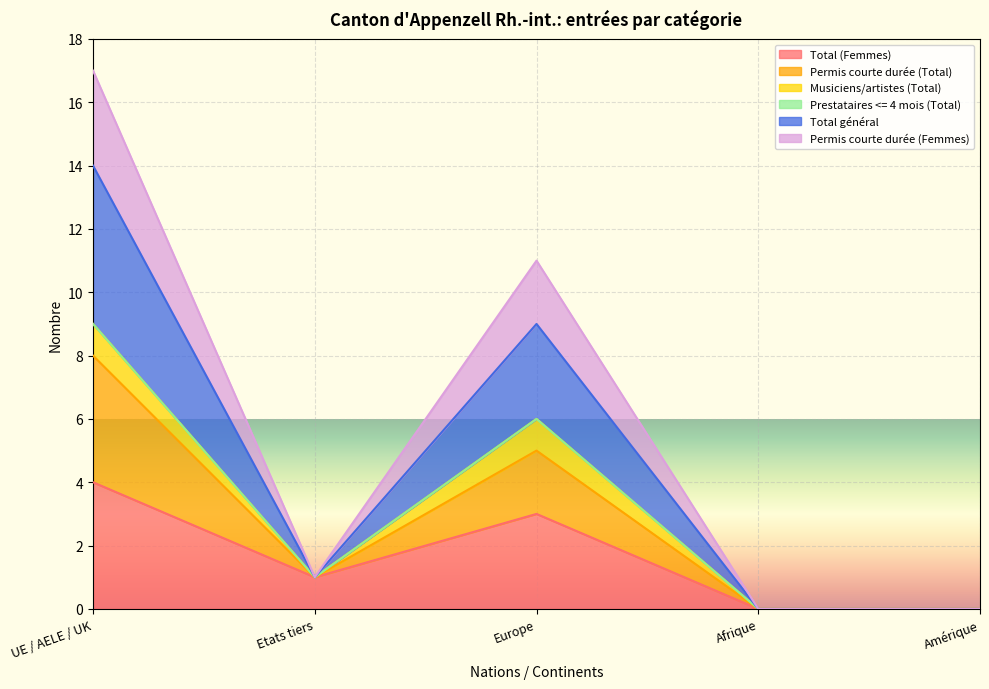

In Total général, how many points are higher than both neighbors (excluding endpoints)?

1